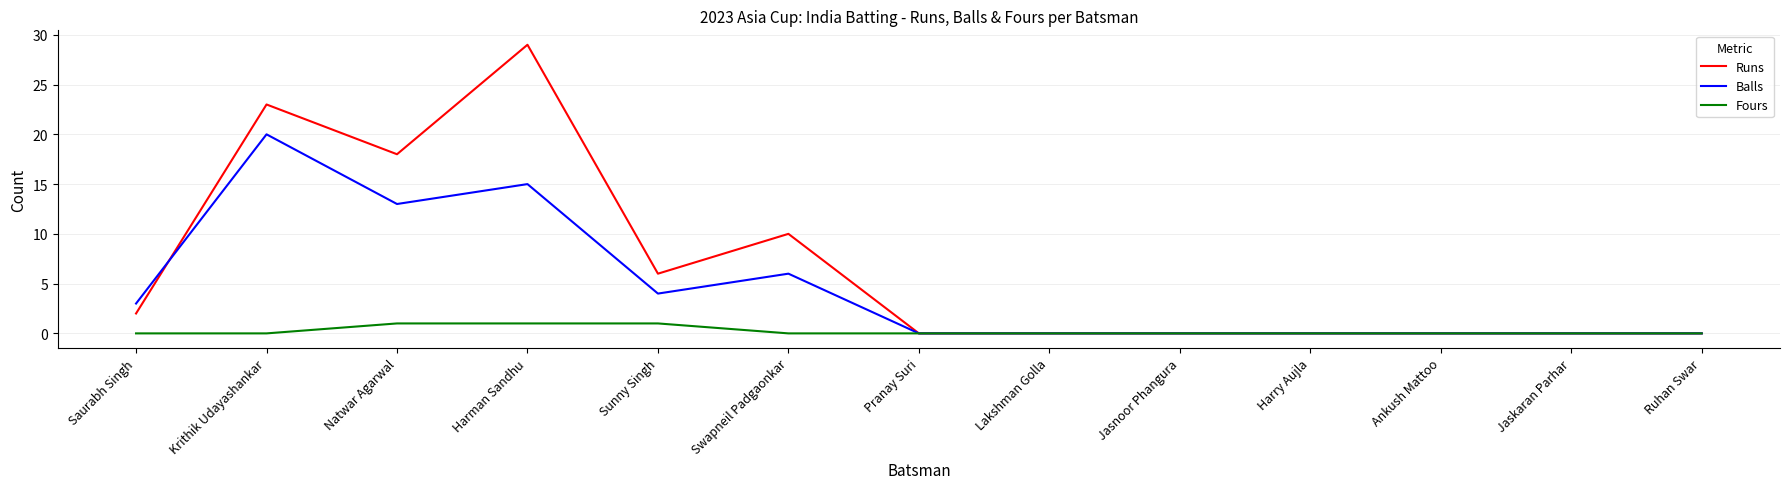

Is the value of Balls at Lakshman Golla greater than the value of Runs at Krithik Udayashankar?

No